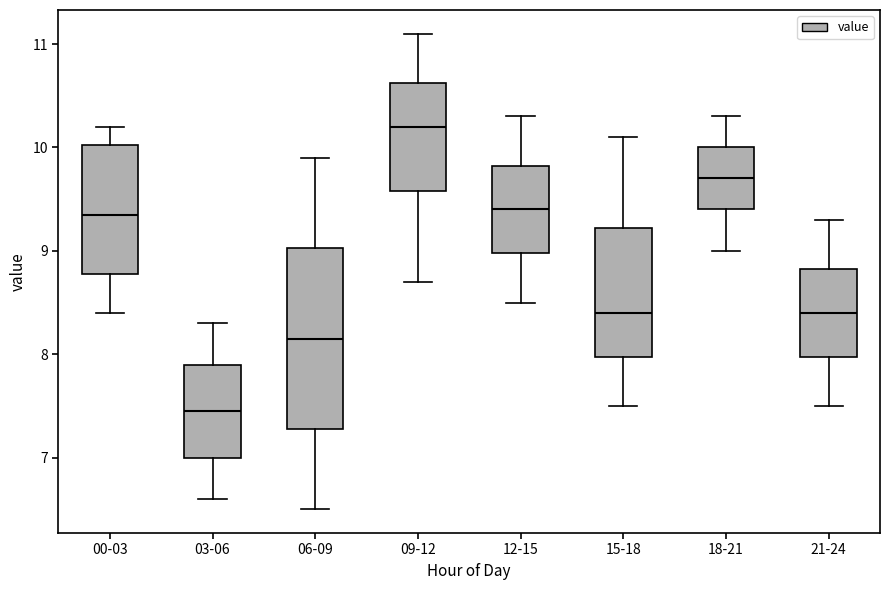

Reading left to right, read every box against the y-axis: the position of its median line, the range the box covers, and the ends of its whiskers. The values are not printed on the chart, so give them approximately, as read against the axis.

00-03: median 9.4, box 8.8 to 10.0, whiskers 8.4 to 10.2
03-06: median 7.5, box 7.0 to 7.9, whiskers 6.6 to 8.3
06-09: median 8.2, box 7.3 to 9.0, whiskers 6.5 to 9.9
09-12: median 10.2, box 9.6 to 10.6, whiskers 8.7 to 11.1
12-15: median 9.4, box 9.0 to 9.8, whiskers 8.5 to 10.3
15-18: median 8.4, box 8.0 to 9.2, whiskers 7.5 to 10.1
18-21: median 9.7, box 9.4 to 10.0, whiskers 9.0 to 10.3
21-24: median 8.4, box 8.0 to 8.8, whiskers 7.5 to 9.3